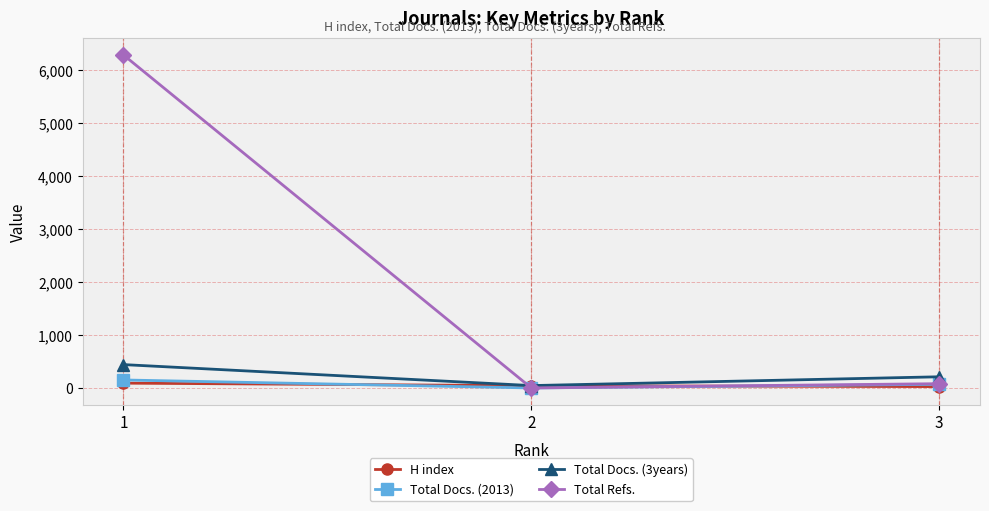

Between 1 and 3, which series saw the biggest shift?

Total Refs.